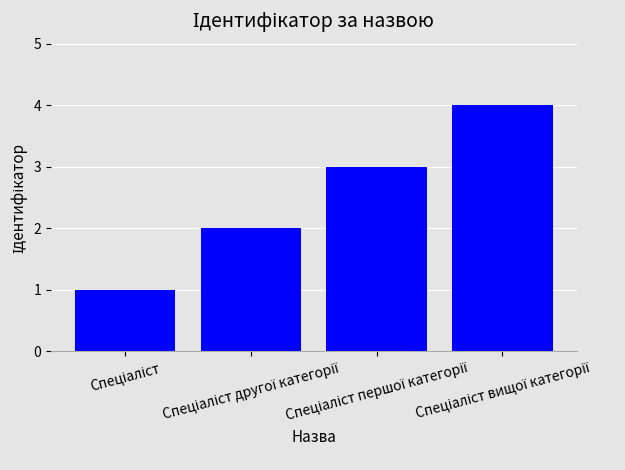

What is the difference between the maximum and minimum values?

3